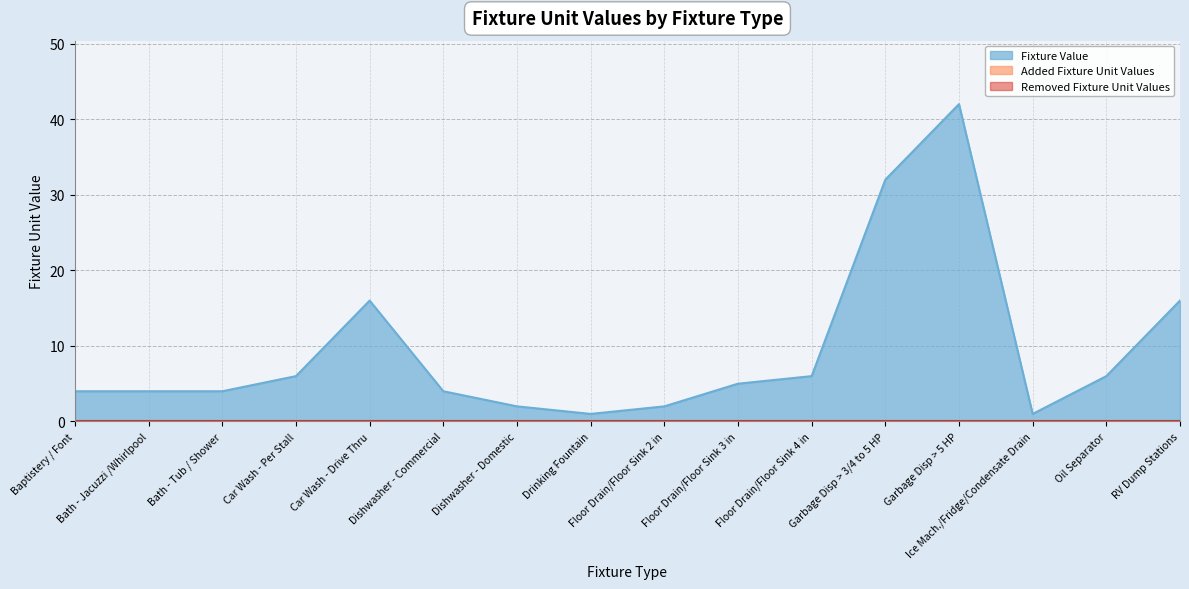

How many lines are shown in the chart?

3